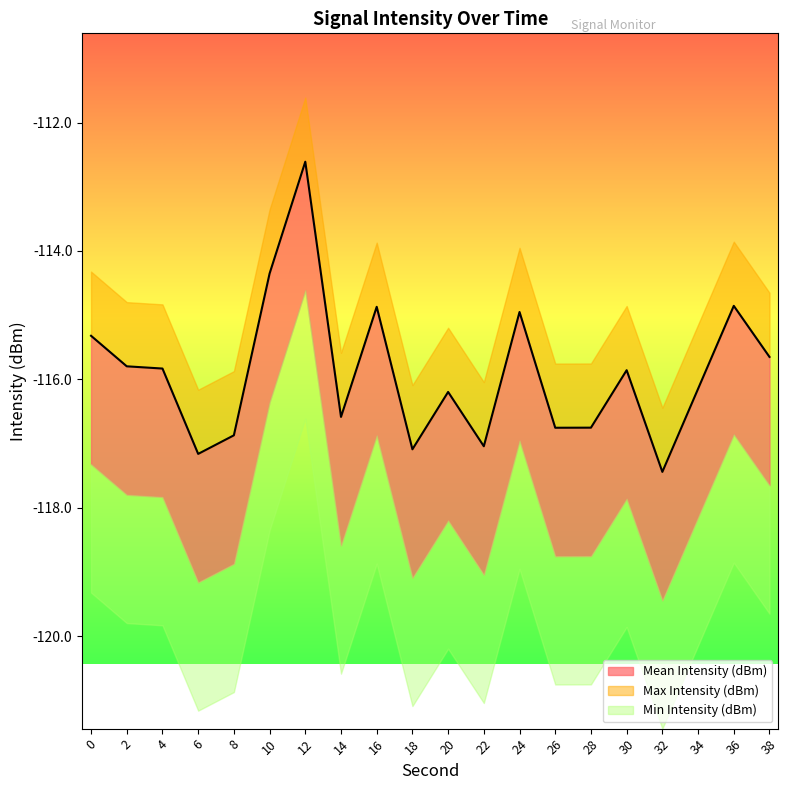

In Min Intensity (dBm), how many points are lower than both neighbors (excluding endpoints)?

6